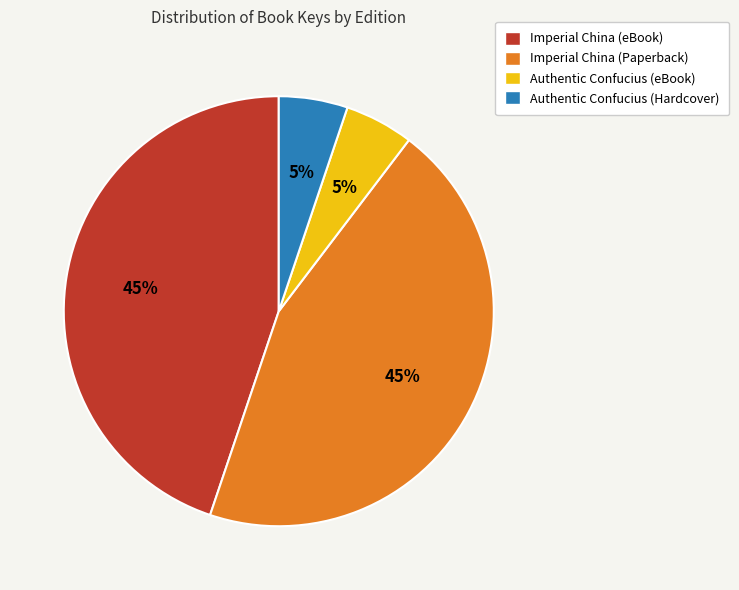

The Imperial China (eBook) slice represents 56% of the pie. True or false?

False